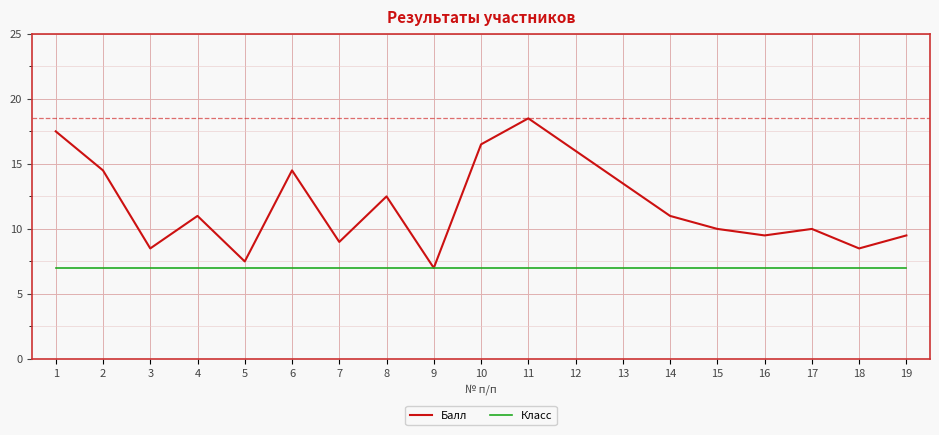

At which label does Балл first exceed 11?

1